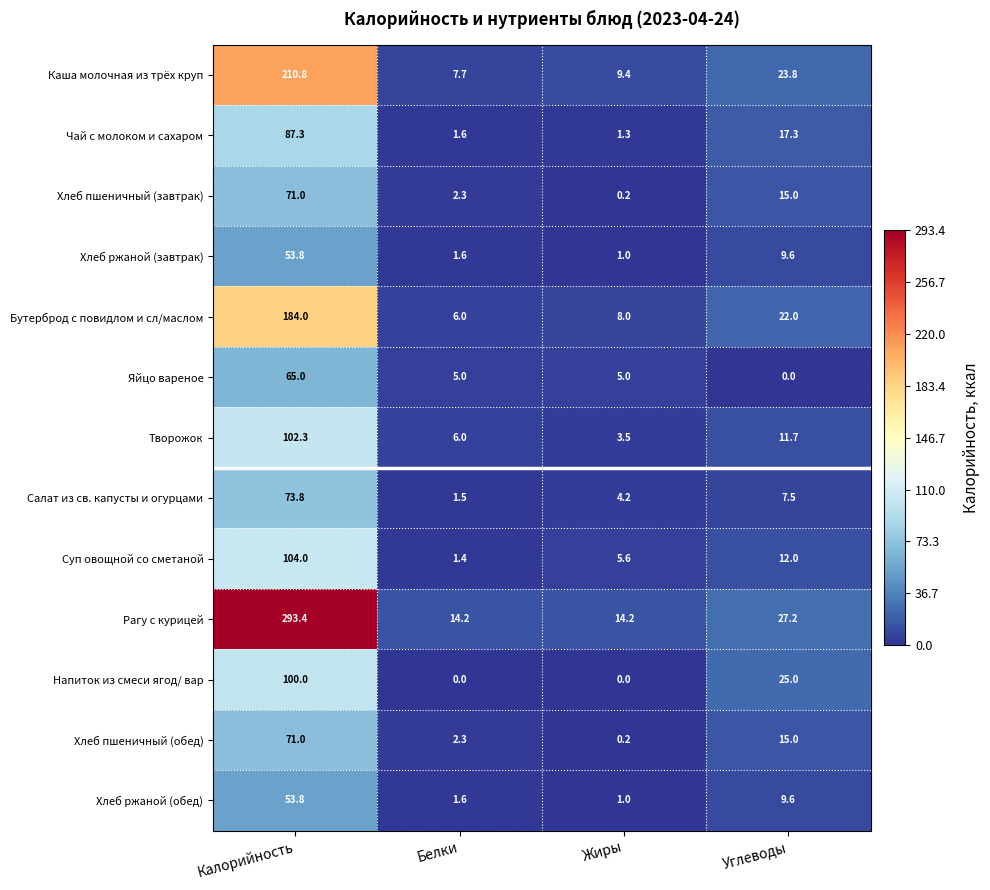

True or false: Бутерброд с повидлом и сл/маслом has a value of 8.0 at Жиры.

True